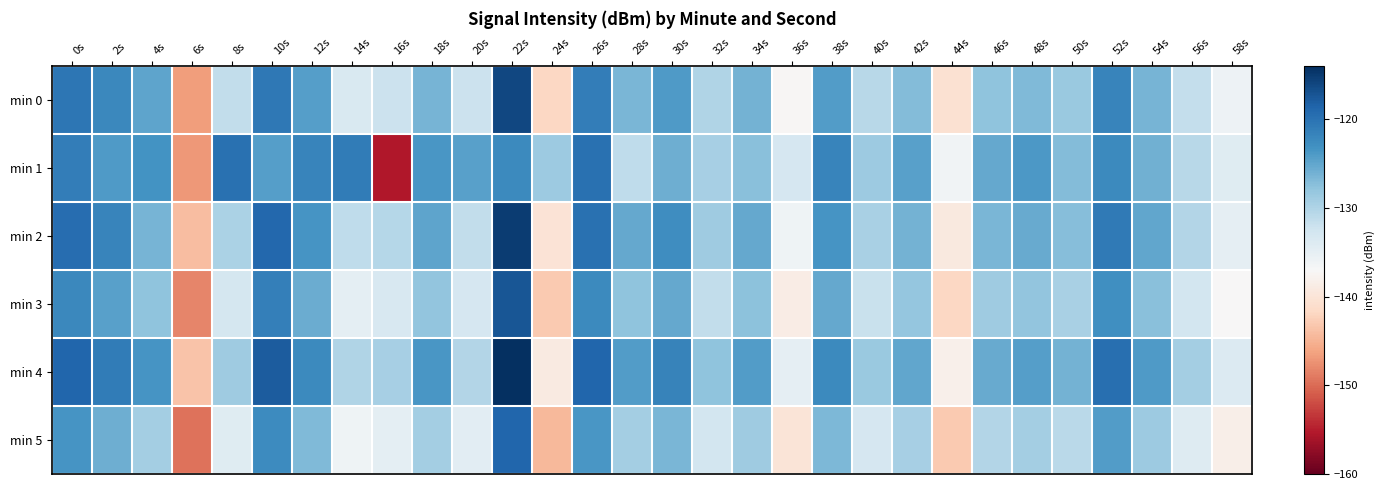

List the series in order of their peak value, lowest first.

min 1, min 5, min 3, min 0, min 2, min 4